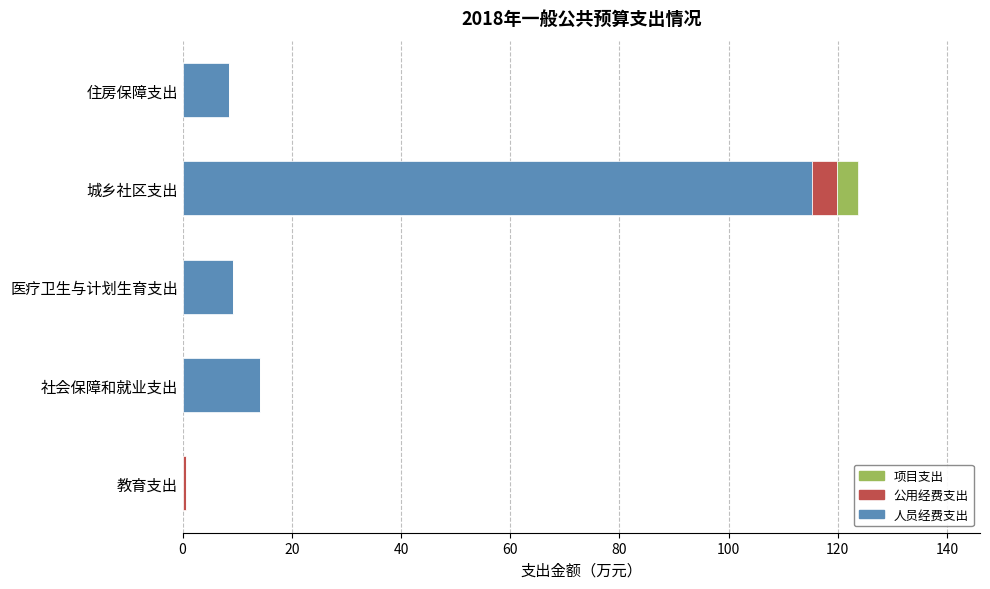

What is the maximum value for 人员经费支出?

115.3